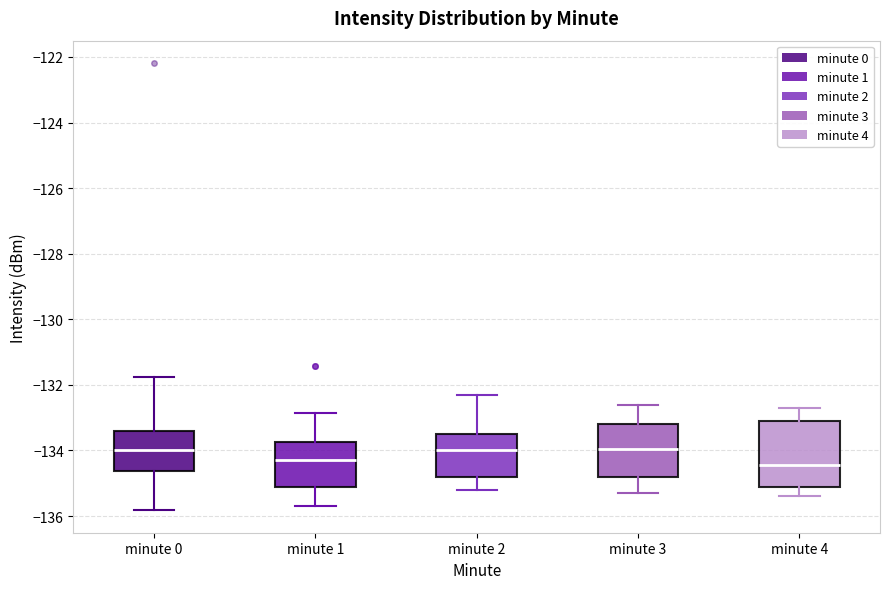

Reading left to right, read every box against the y-axis: the position of its median line, the range the box covers, and the ends of its whiskers. The values are not printed on the chart, so give them approximately, as read against the axis.

minute 0: median -134.0, box -134.6 to -133.4, whiskers -135.8 to -131.8
minute 1: median -134.2, box -135.2 to -133.8, whiskers -135.6 to -132.8
minute 2: median -134.0, box -134.8 to -133.4, whiskers -135.2 to -132.2
minute 3: median -134.0, box -134.8 to -133.2, whiskers -135.2 to -132.6
minute 4: median -134.4, box -135.0 to -133.0, whiskers -135.4 to -132.6